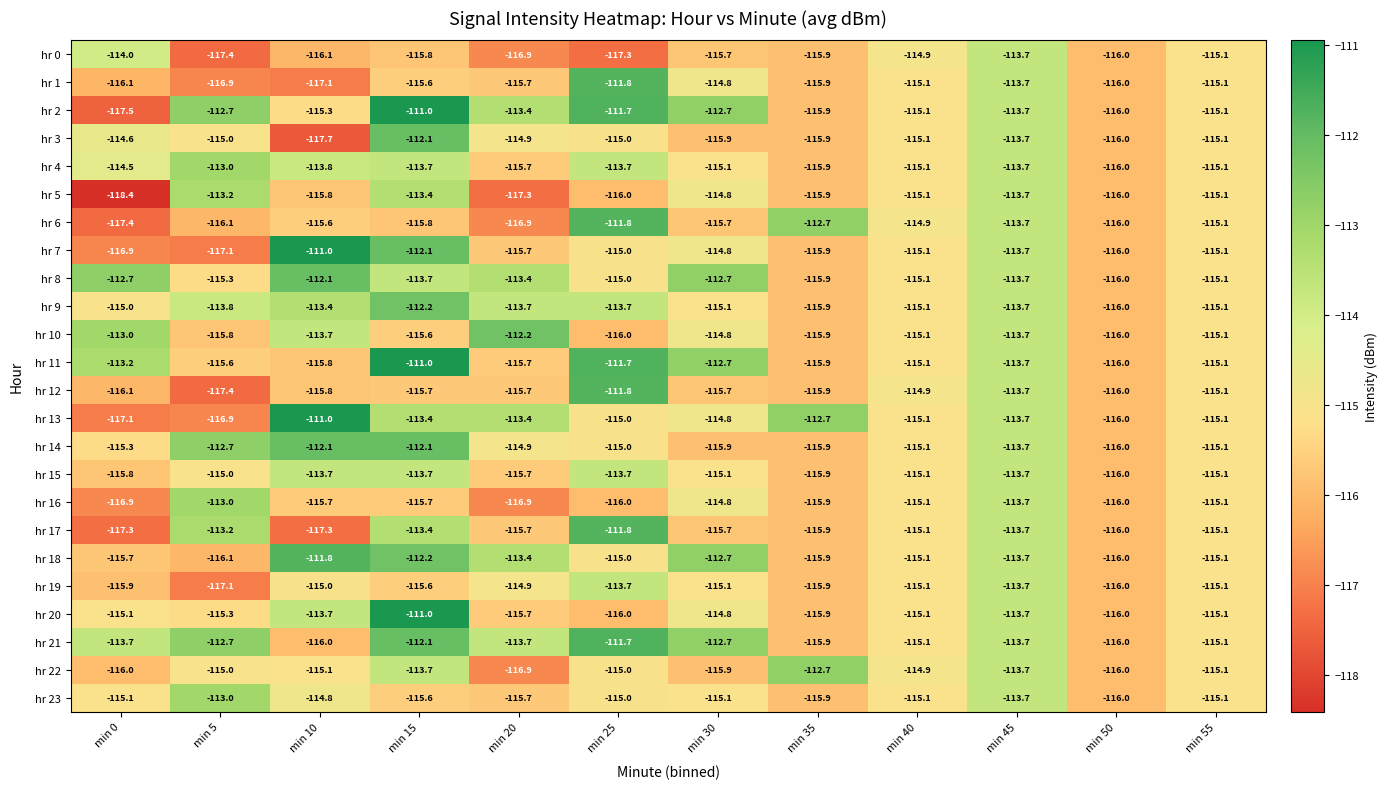

At which label does hr 2 first exceed -113?

min 5